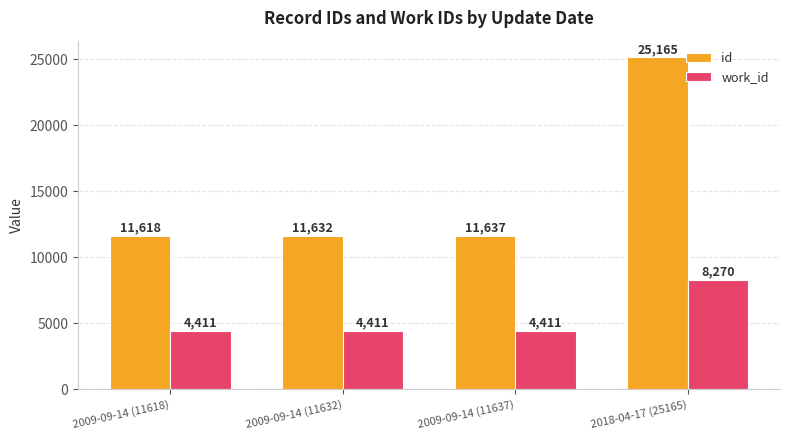

Count the number of data series in this chart.

2